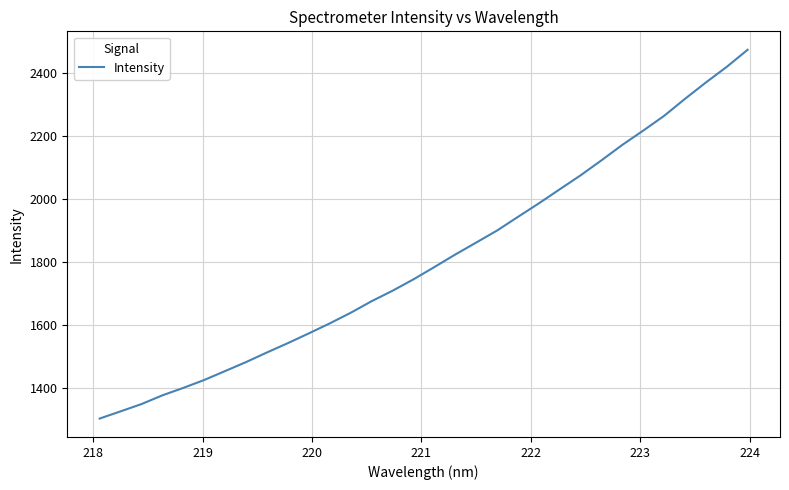

What is the minimum value shown in the chart?

1301.4